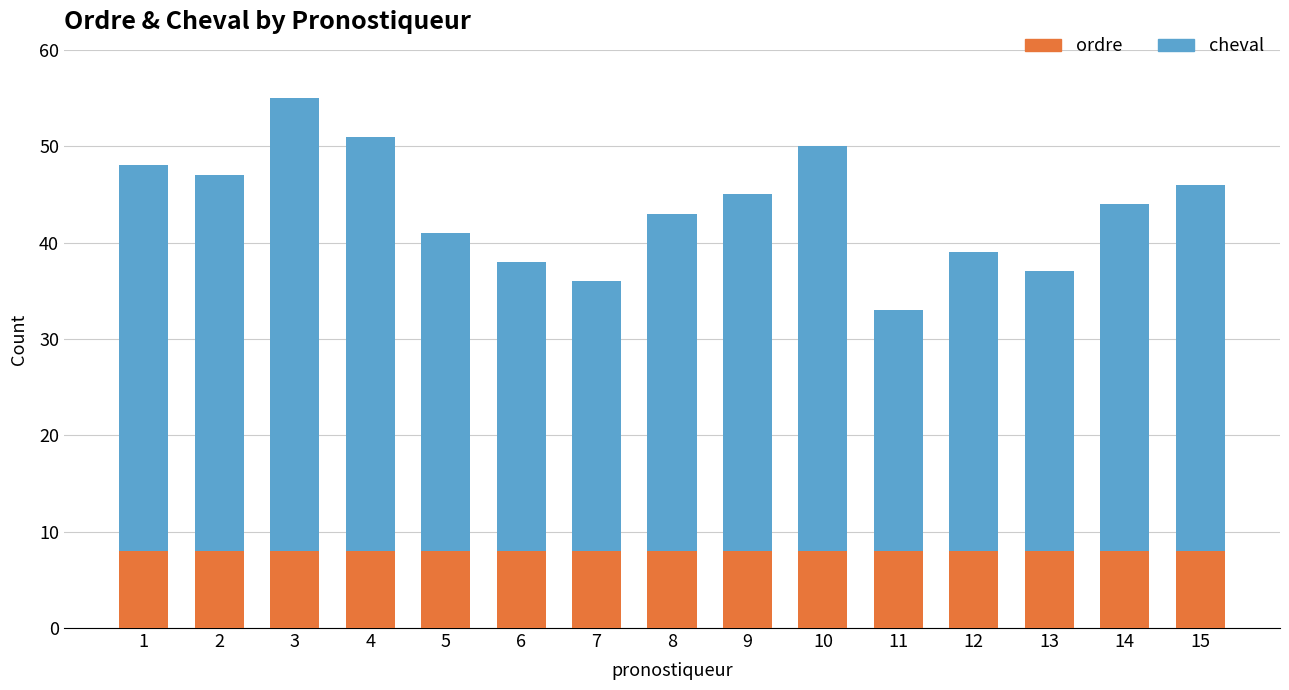

What is the total value across all series at 3?

55